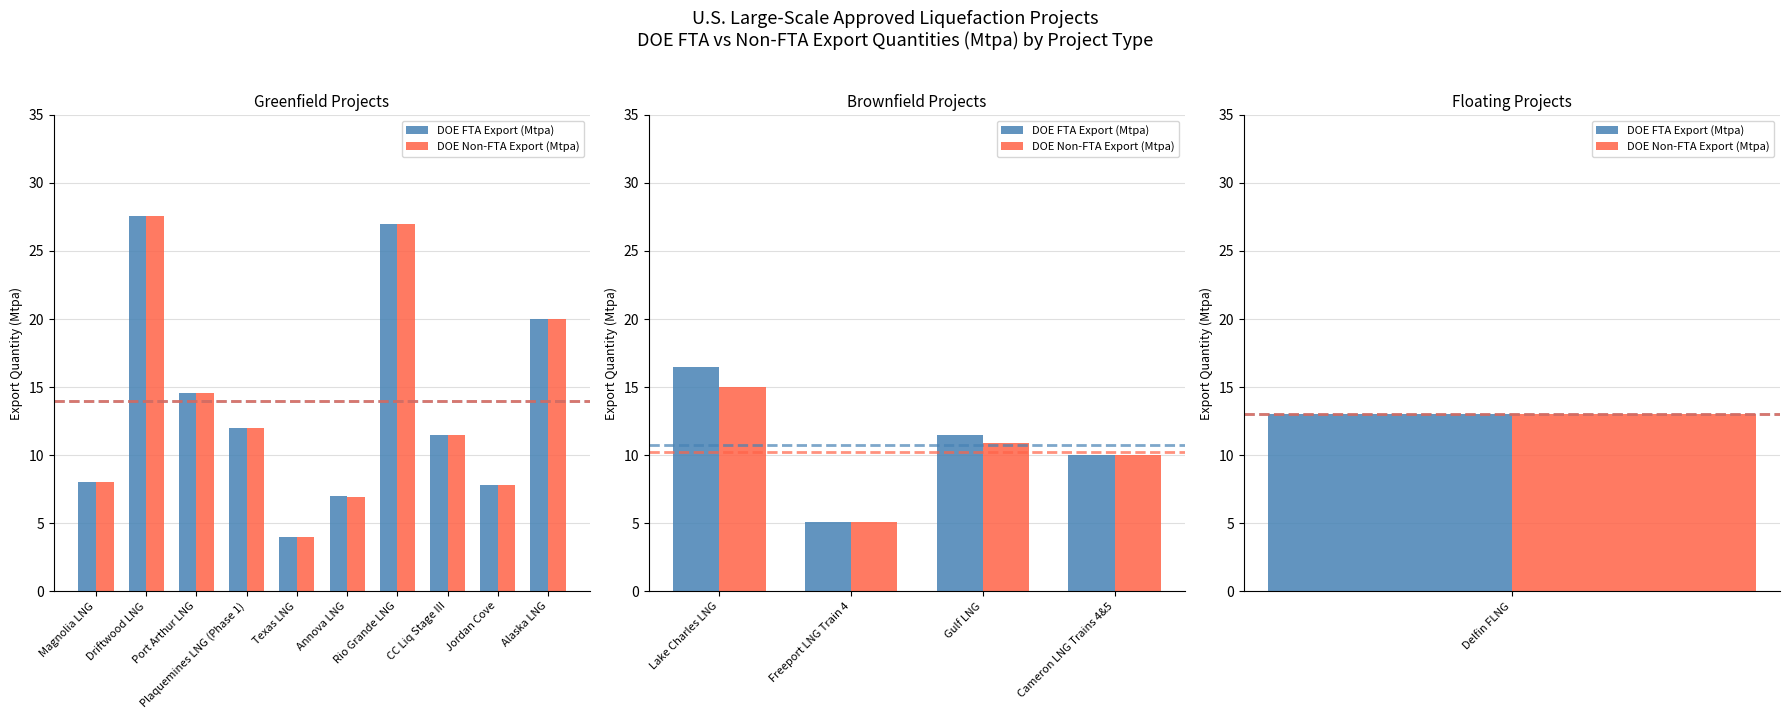

Is the value of DOE Non-FTA Export (Mtpa) at Gulf LNG greater than the value of DOE FTA Export (Mtpa) at Gulf LNG?

No